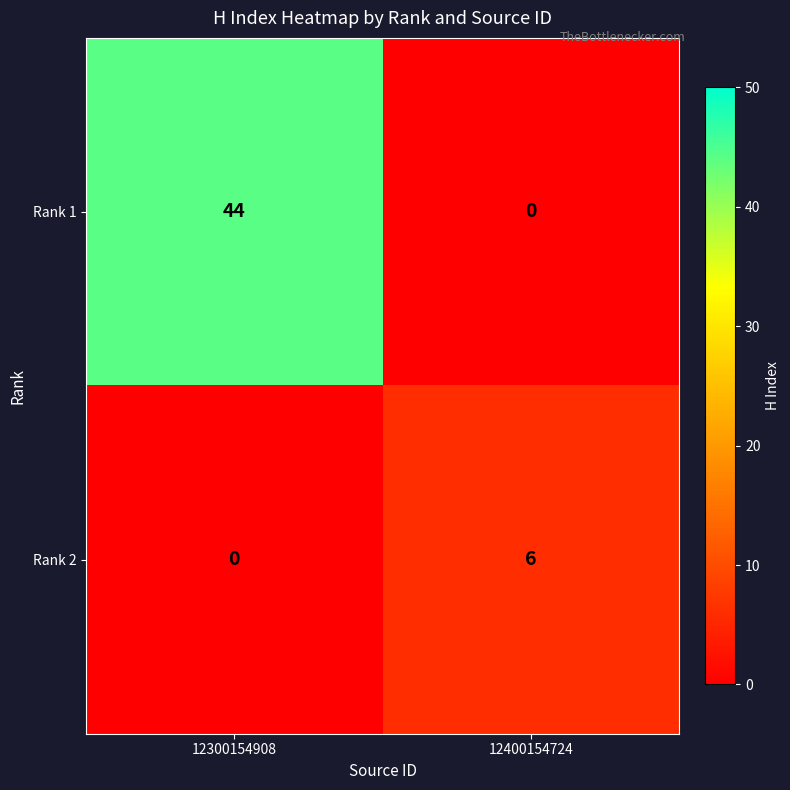

What is the difference between the Rank 1 values at 12300154908 and 12400154724?

44